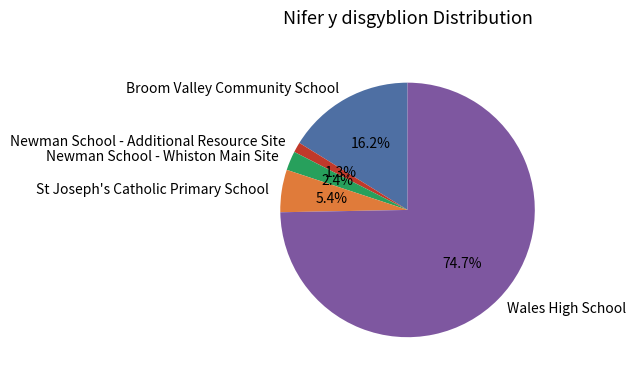

To the nearest percent, what portion does Wales High School represent?

75%